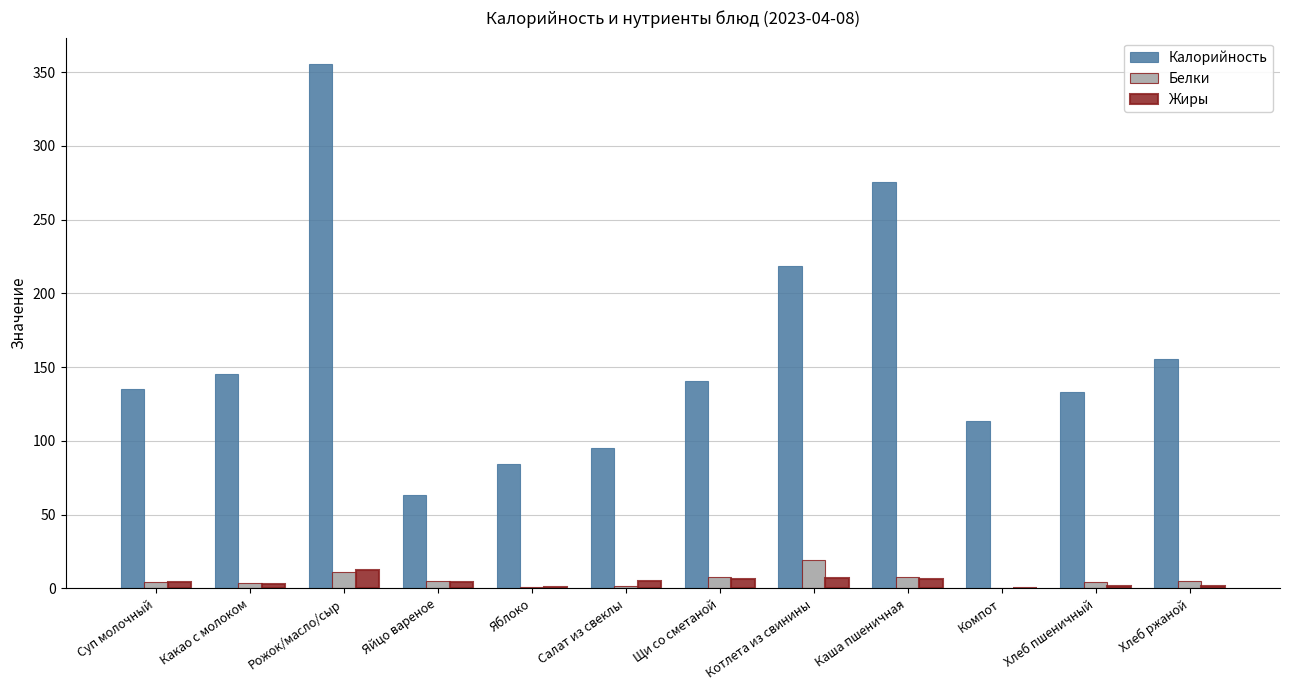

Which category has the highest value across all series?

Рожок/масло/сыр